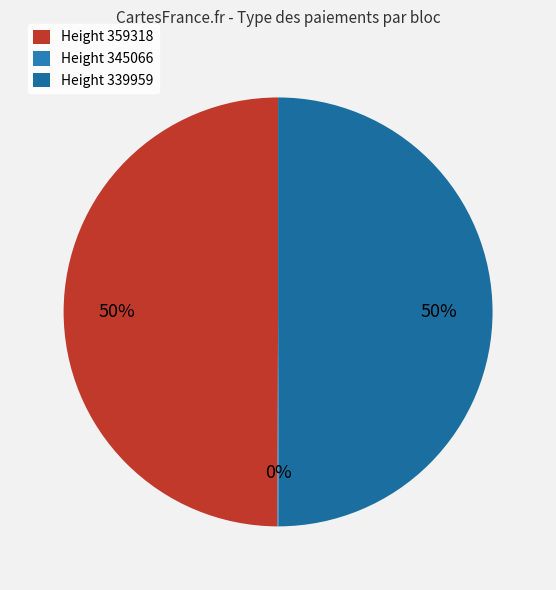

To the nearest percent, what is the difference between the Height 339959 and Height 345066 slice percentages?

50%